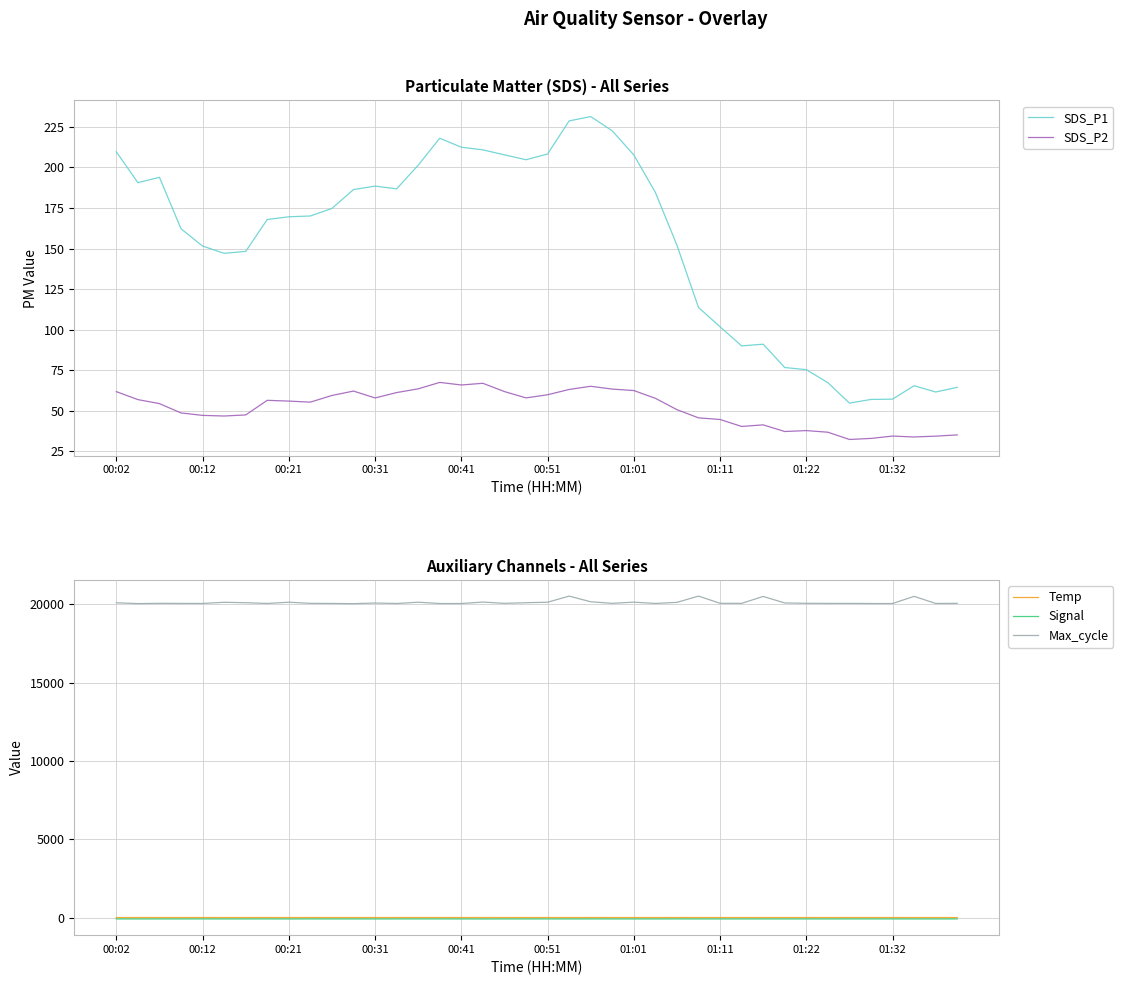

At which category does the chart reach its peak across all series?

27